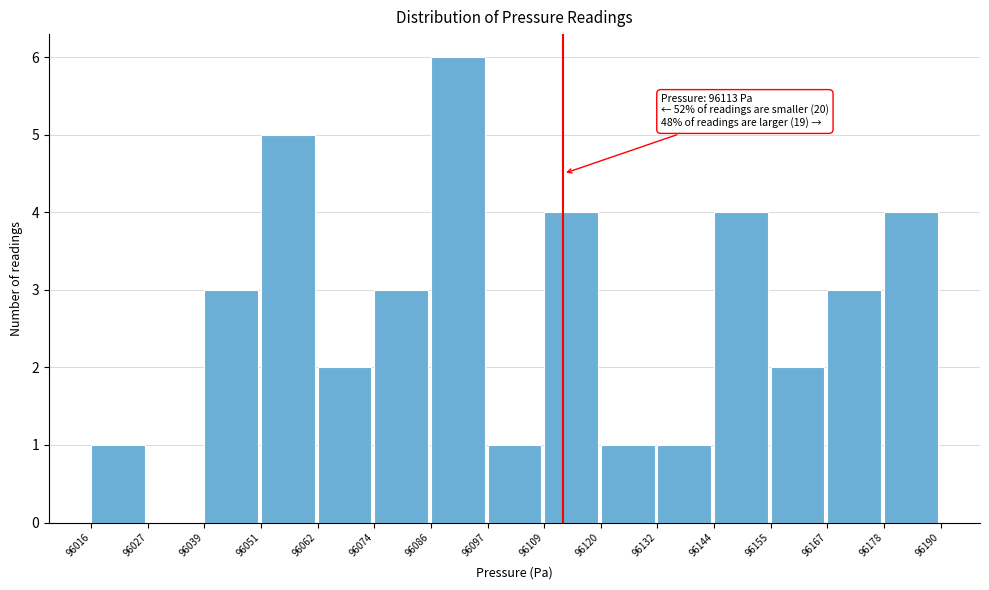

Over which range of the x-axis is the bar tallest?

96086 to 96097